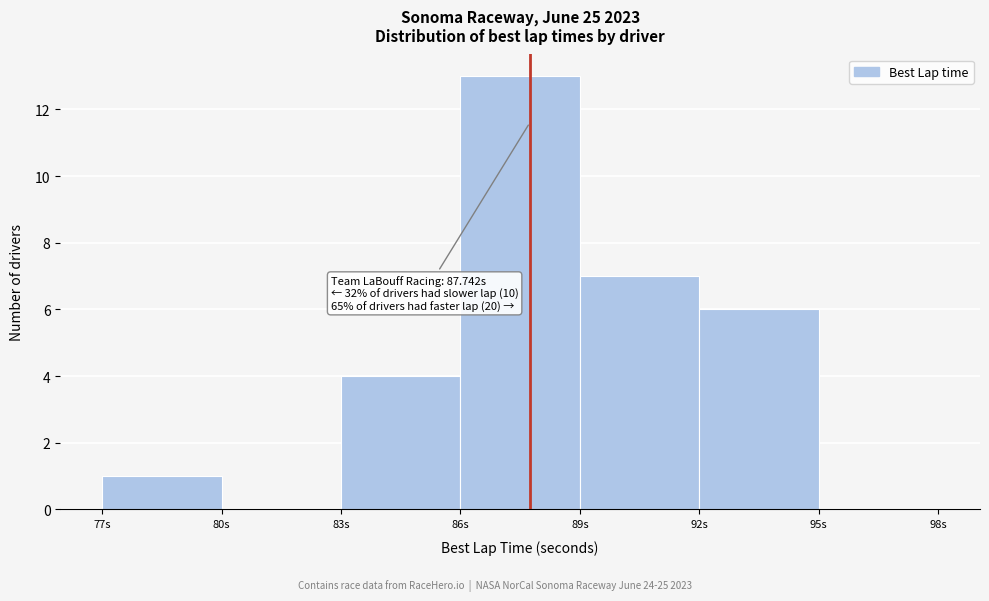

Which range on the x-axis has the tallest bar?

86 to 89